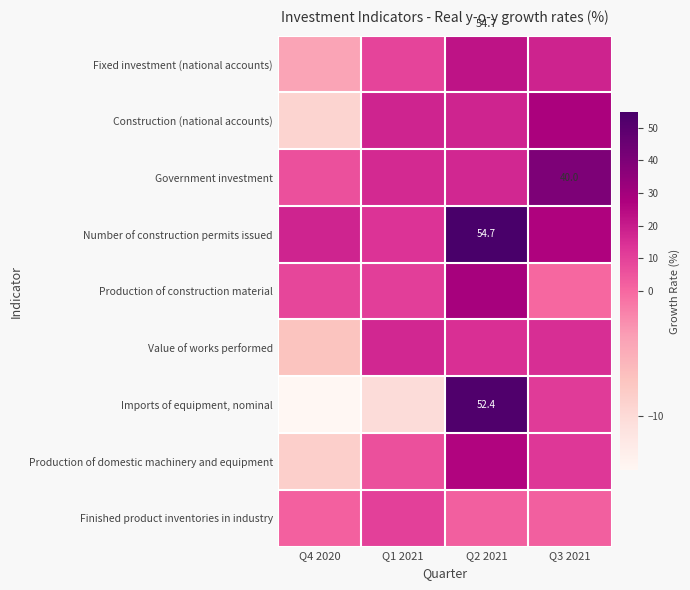

What is the difference between the second highest and second lowest values in the Fixed investment (national accounts) series?

9.0